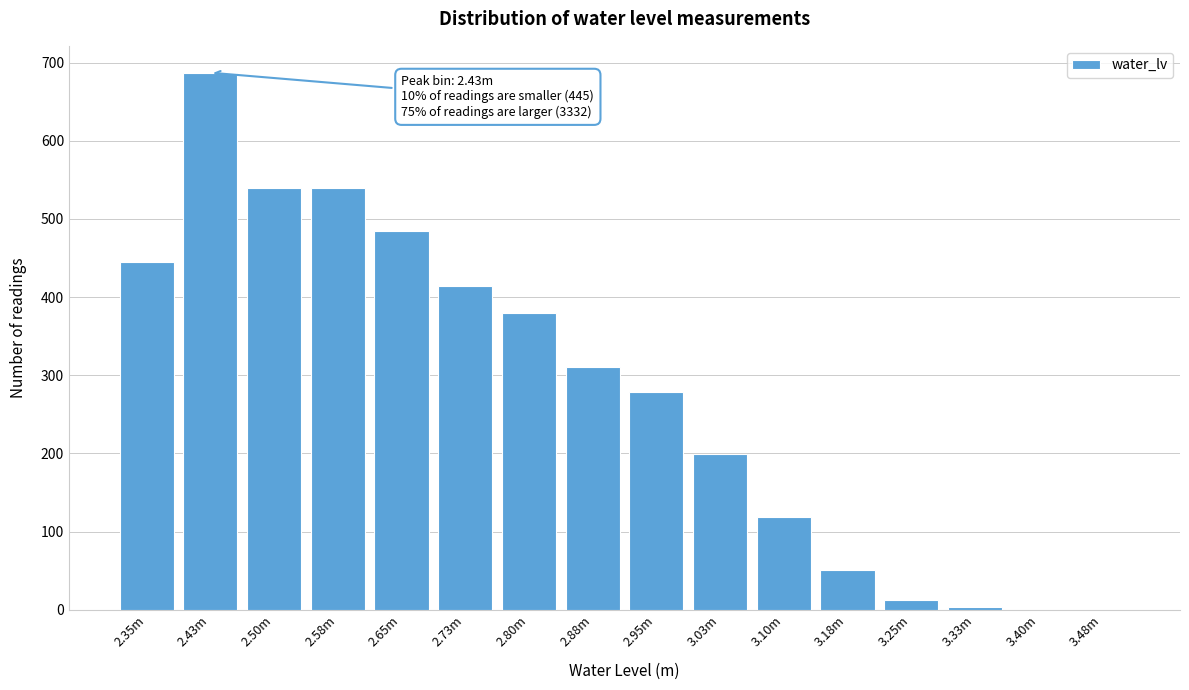

Which category has the highest value across all series?

2.43m